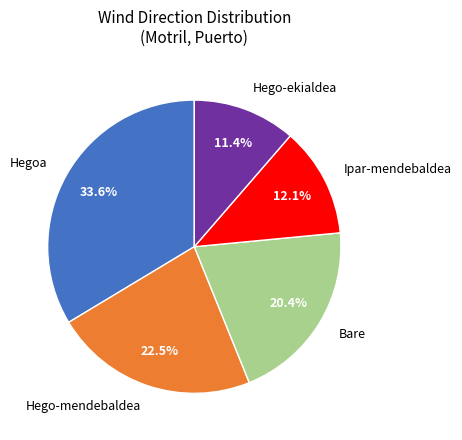

The Hego-mendebaldea slice represents 3% of the pie. True or false?

False